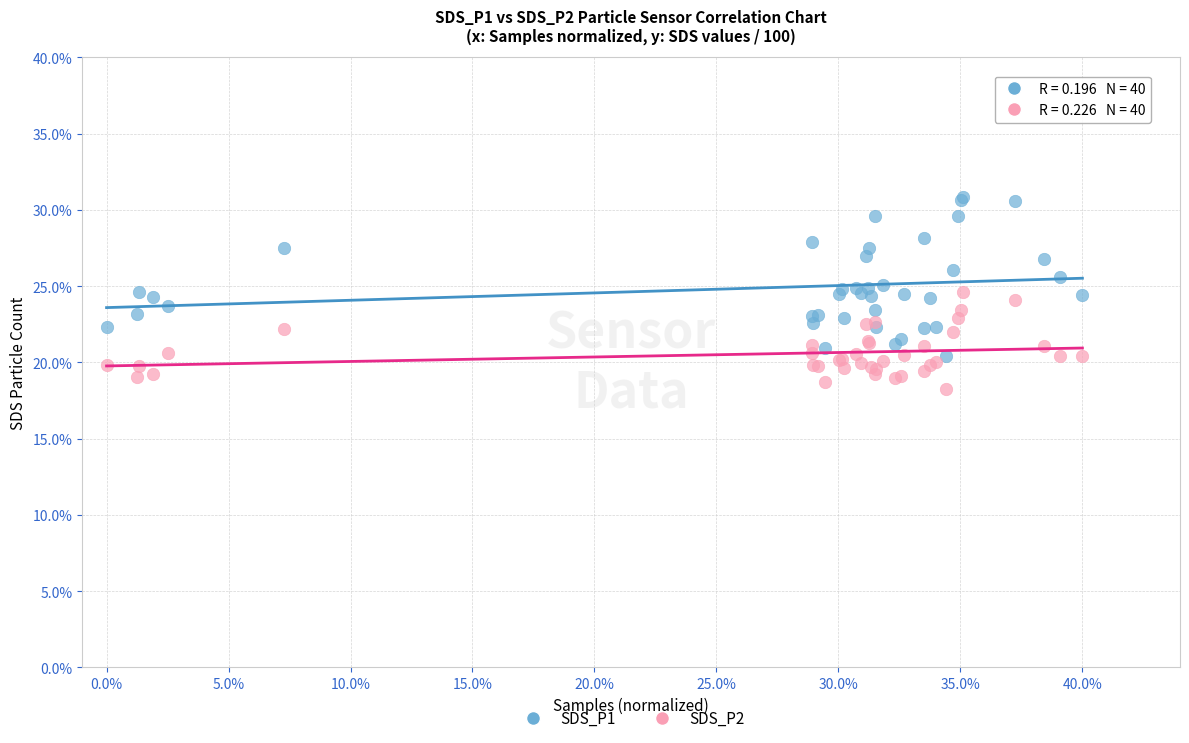

What are all the series names shown in the legend?

SDS_P1, SDS_P2